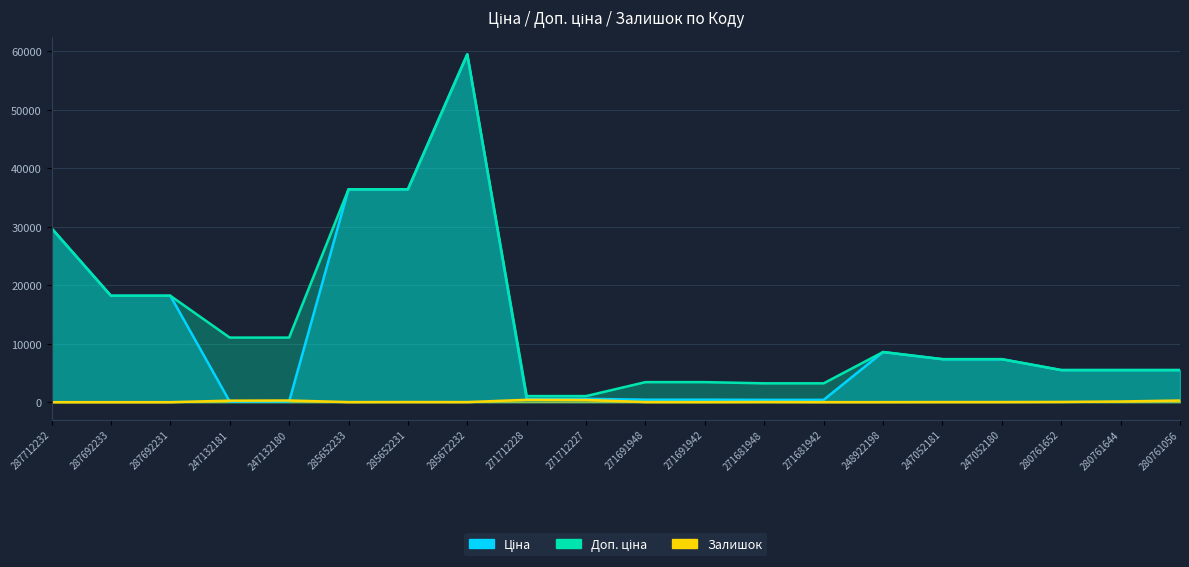

At which category does Залишок reach its first local valley?

285652233